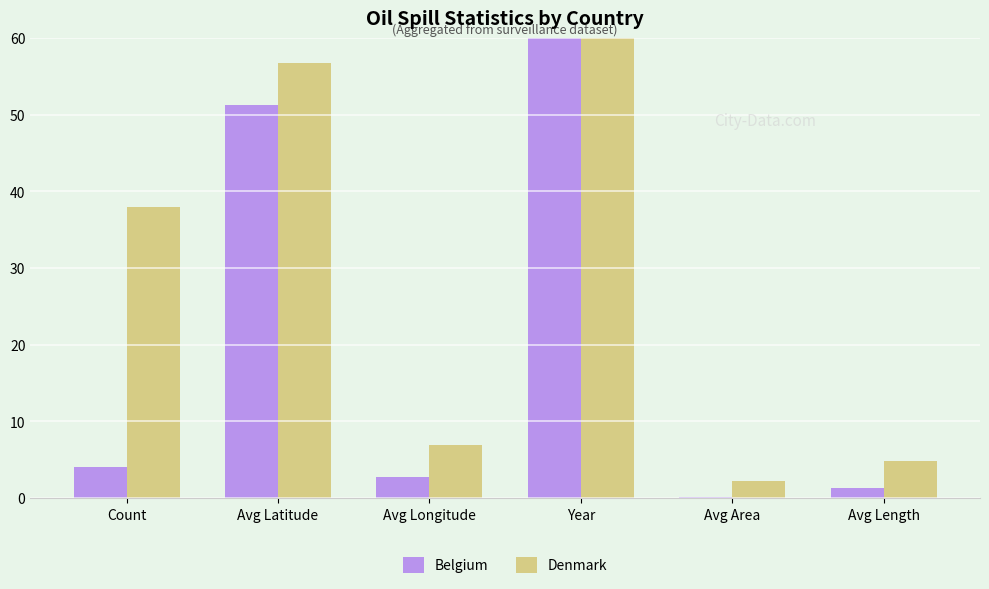

What is the difference between the second highest and minimum values in the Denmark series?

54.6